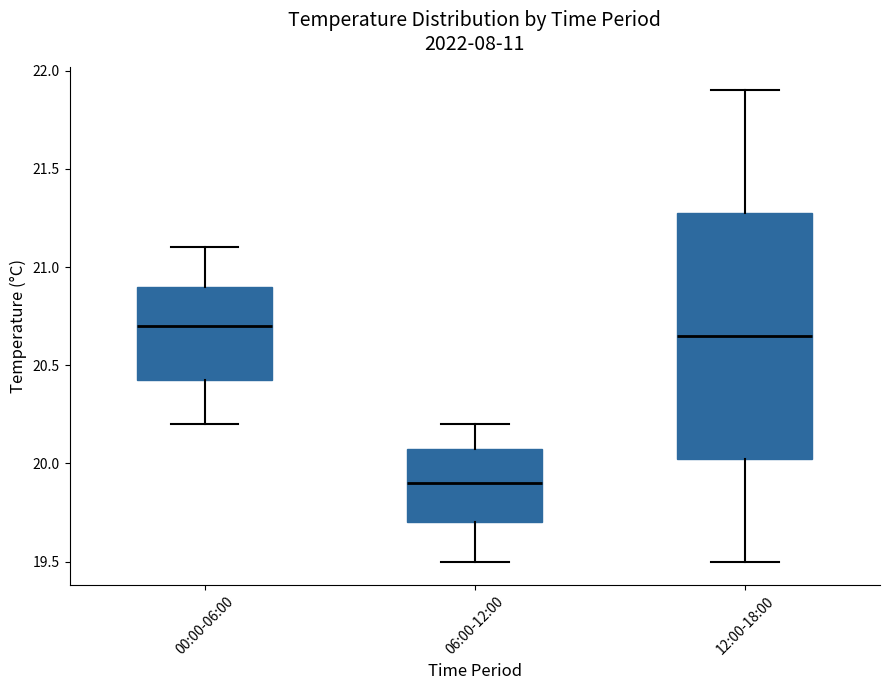

Where is the upper edge of the box for 06:00-12:00 on the y-axis? The values are not printed on the chart, so give them approximately, as read against the axis.

20.10